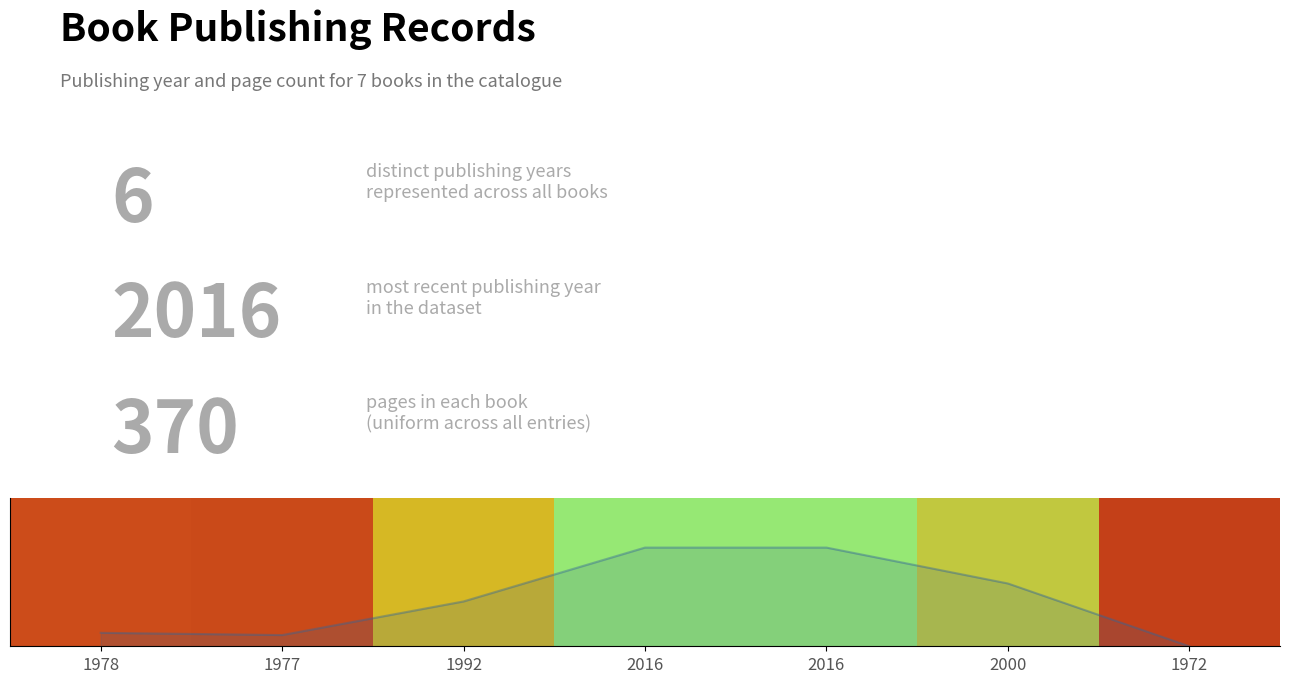

How many bars are there in total?

7